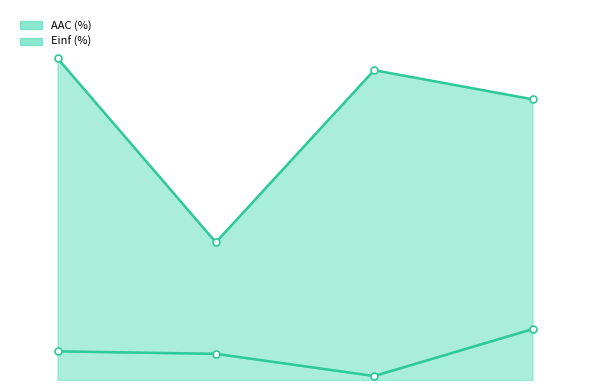

What is the value of the 1st point from the left?

8.8